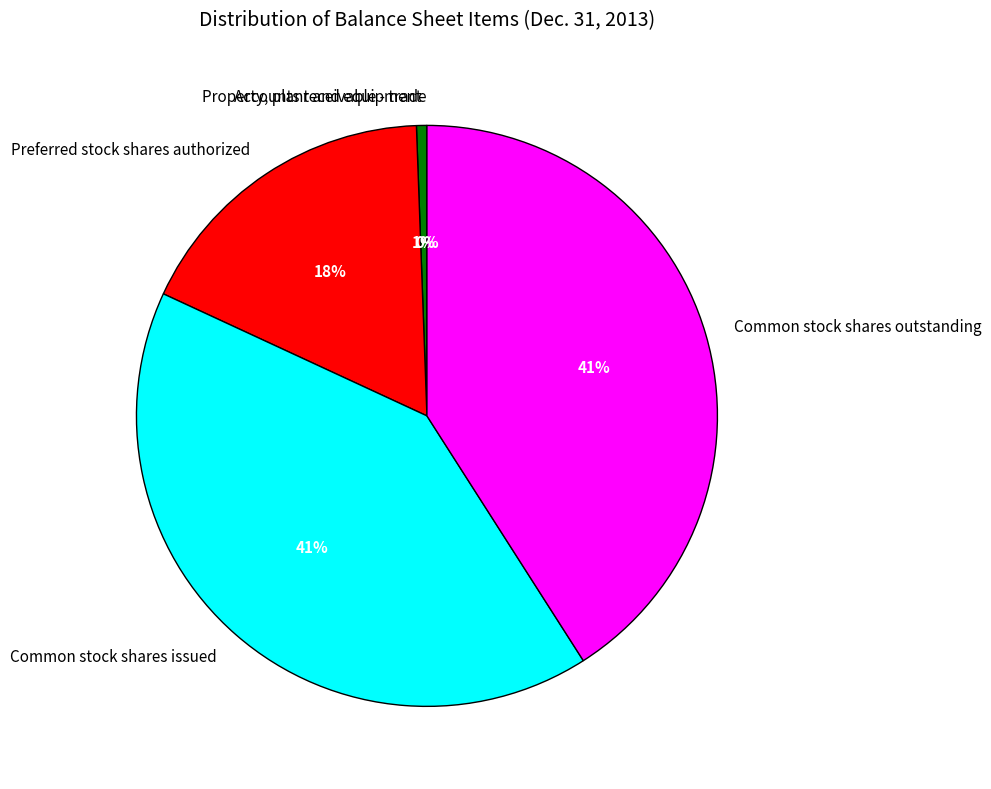

To the nearest percent, what percentage of the pie is Preferred stock shares authorized?

18%